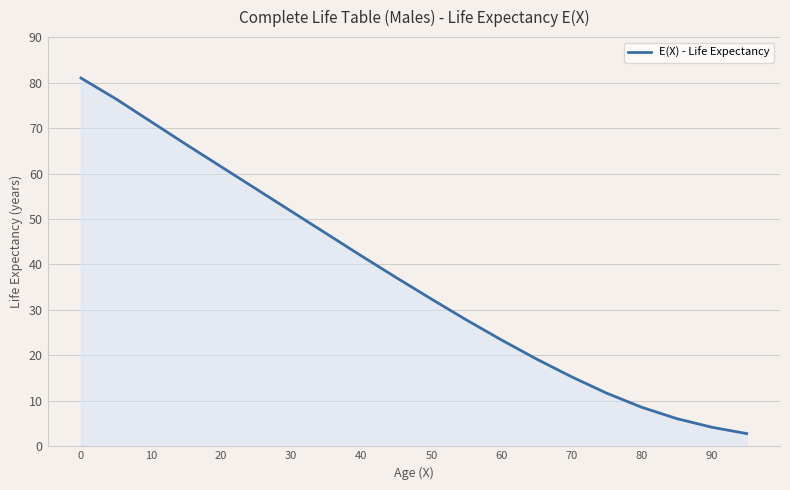

What is the difference between the maximum and minimum values?

78.2